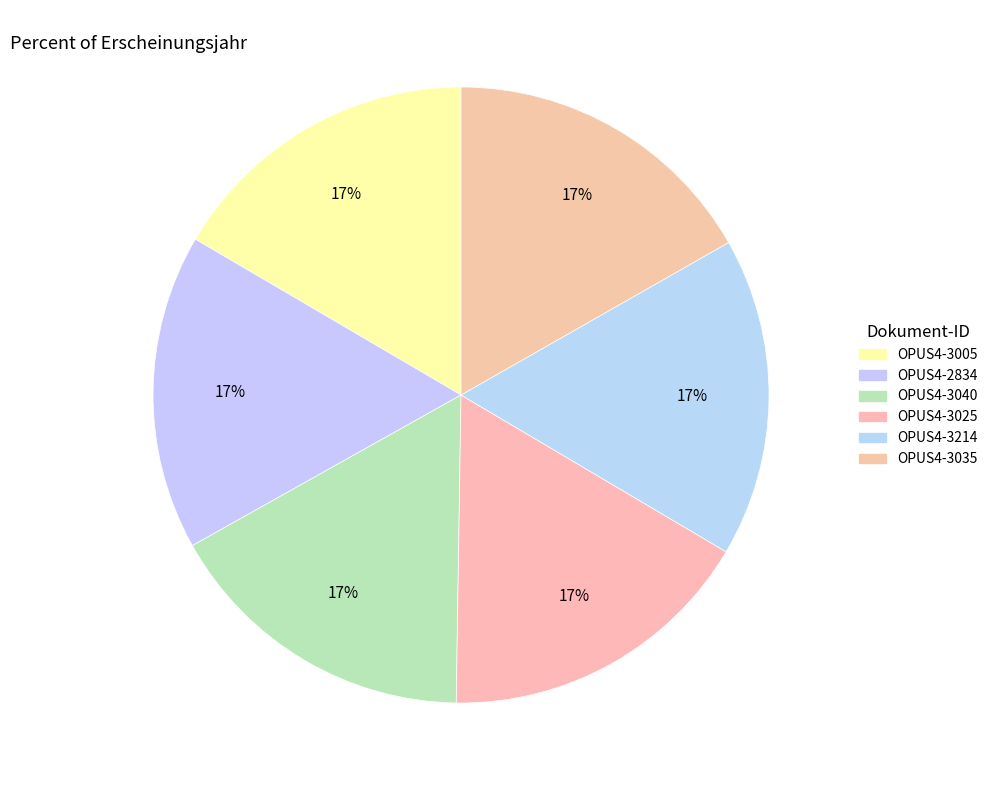

How many segments does this pie chart have?

6